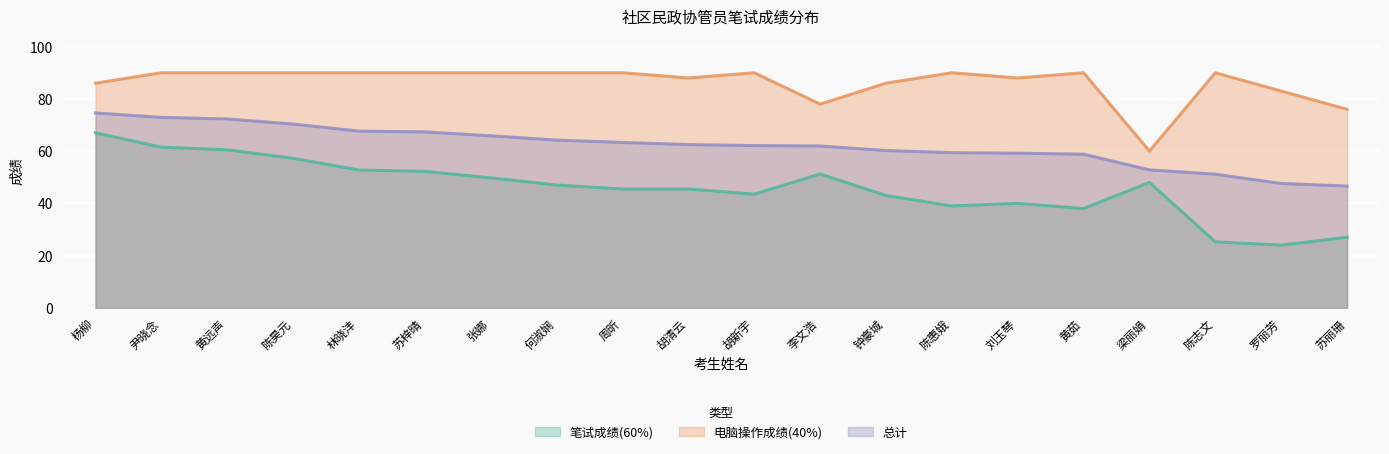

Reading left to right, transcribe all the data shown in this chart.

笔试成绩(60%): 67.0	61.5	60.5	57.2	52.8	52.2	49.8	47.0	45.5	45.5	43.5	51.2	43.0	39.0	40.0	38.0	48.0	25.2	24.0	27.0
电脑操作成绩(40%): 86.0	90.0	90.0	90.0	90.0	90.0	90.0	90.0	90.0	88.0	90.0	78.0	86.0	90.0	88.0	90.0	60.0	90.0	83.0	76.0
总计: 74.6	72.9	72.3	70.3	67.7	67.3	65.8	64.2	63.3	62.5	62.1	62.0	60.2	59.4	59.2	58.8	52.8	51.1	47.6	46.6